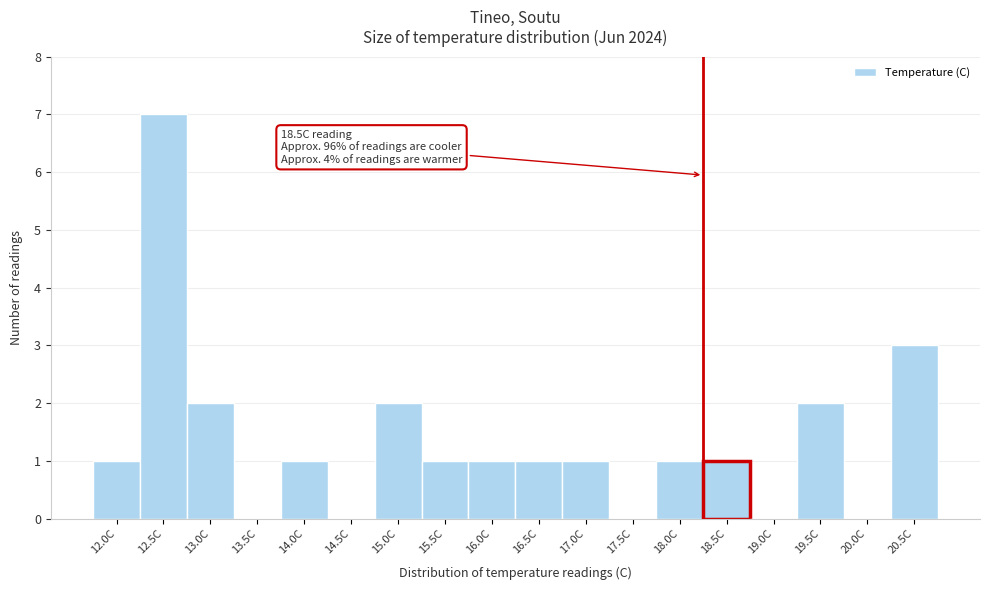

Reading right to left, list all the values displayed in this chart.

20.5C=3	20.0C=0	19.5C=2	19.0C=0	18.5C=1	18.0C=1	17.5C=0	17.0C=1	16.5C=1	16.0C=1	15.5C=1	15.0C=2	14.5C=0	14.0C=1	13.5C=0	13.0C=2	12.5C=7	12.0C=1